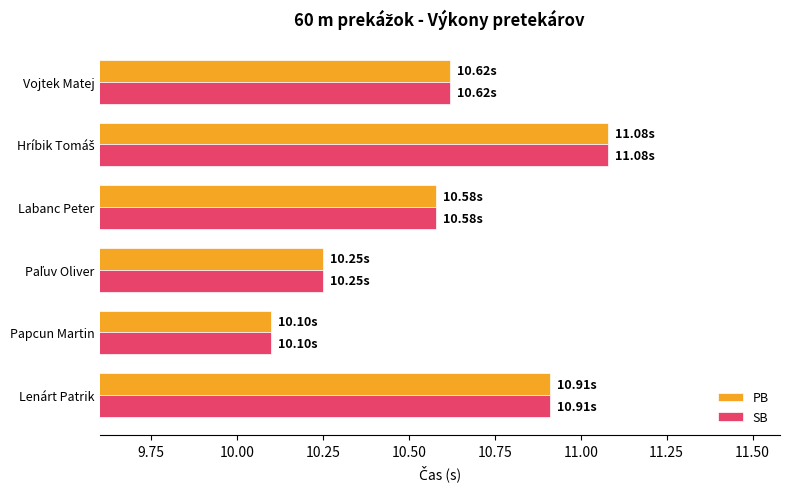

What is the sum of all SB values?

63.5